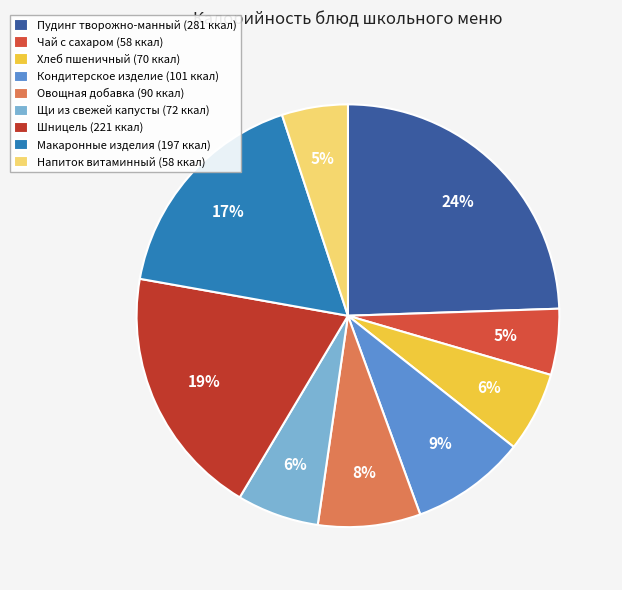

To the nearest percent, what portion does Щи из свежей капусты represent?

6%